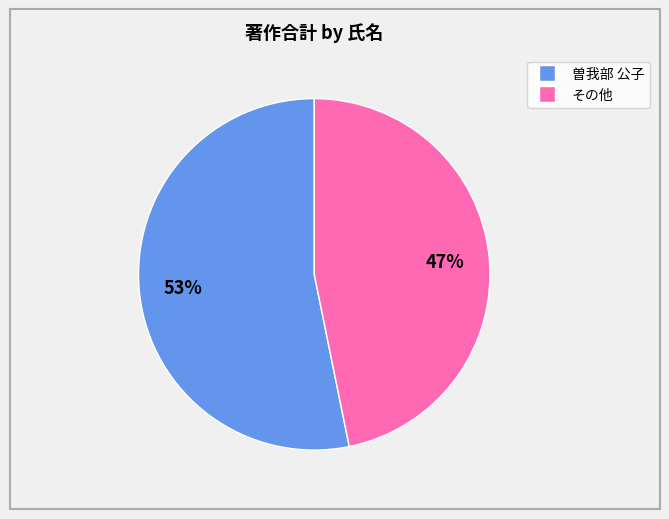

To the nearest percent, what is the difference between the largest and smallest slice percentages?

6%